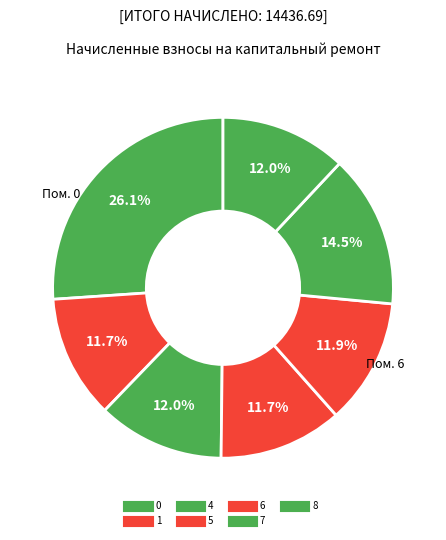

What percentage is the 4 slice, to the nearest percent?

12%